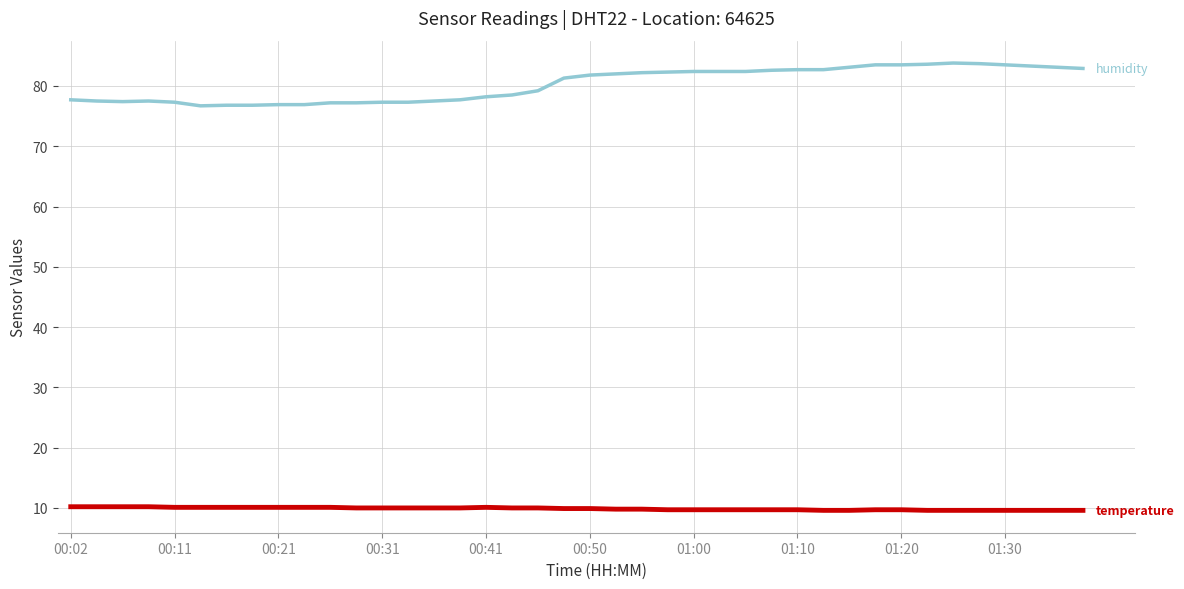

What is the smallest value displayed?

9.6